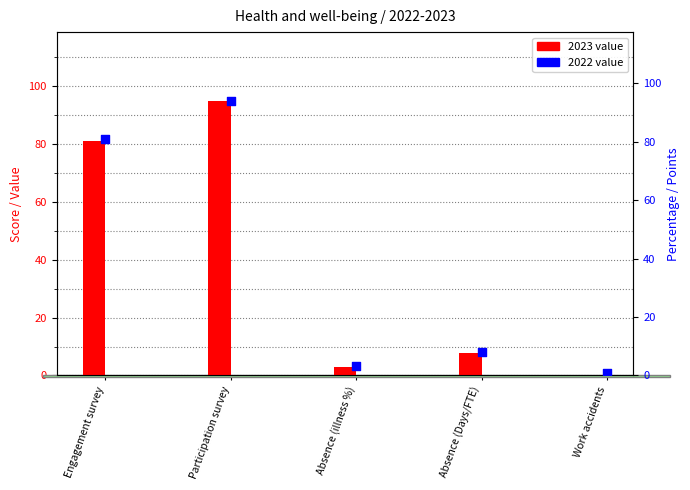

At how many categories does at least one series exceed 27?

2